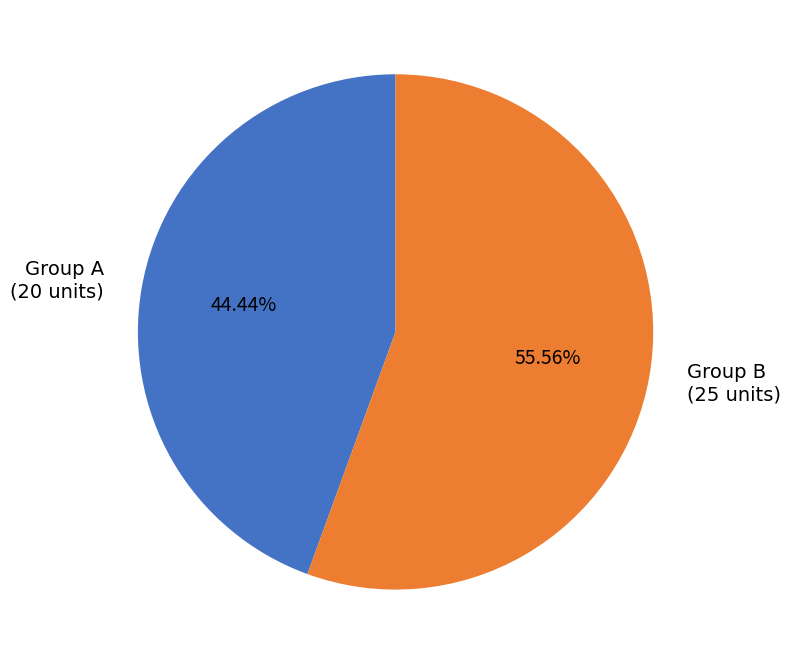

What is the ratio of the value at Group A (20 units) to the value at Group B (25 units)?

0.8